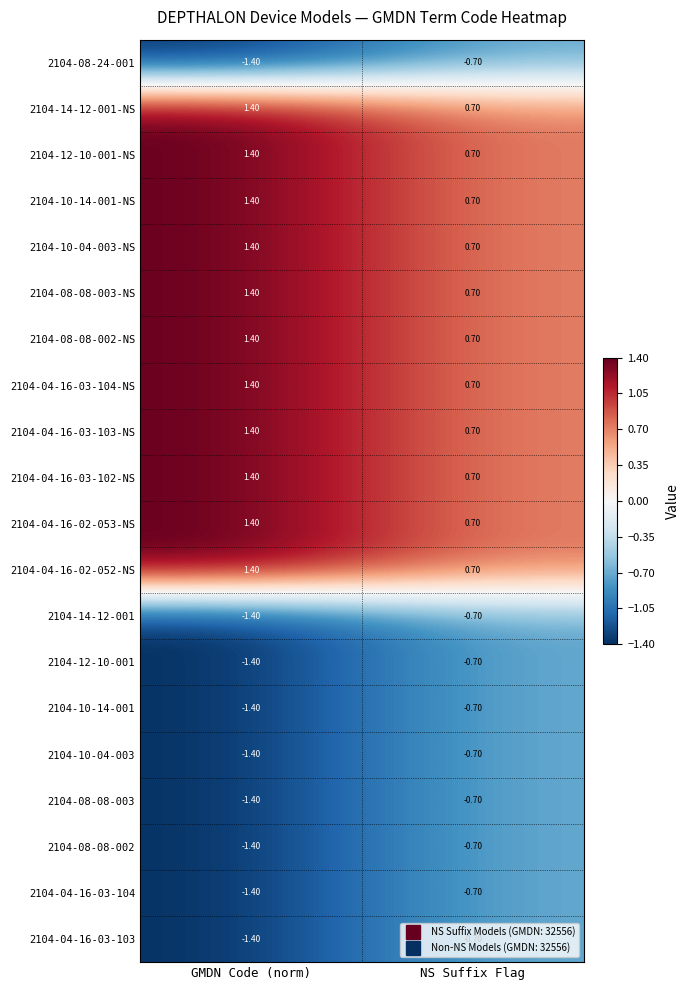

What is the difference between the highest and lowest values at NS Suffix Flag?

1.4